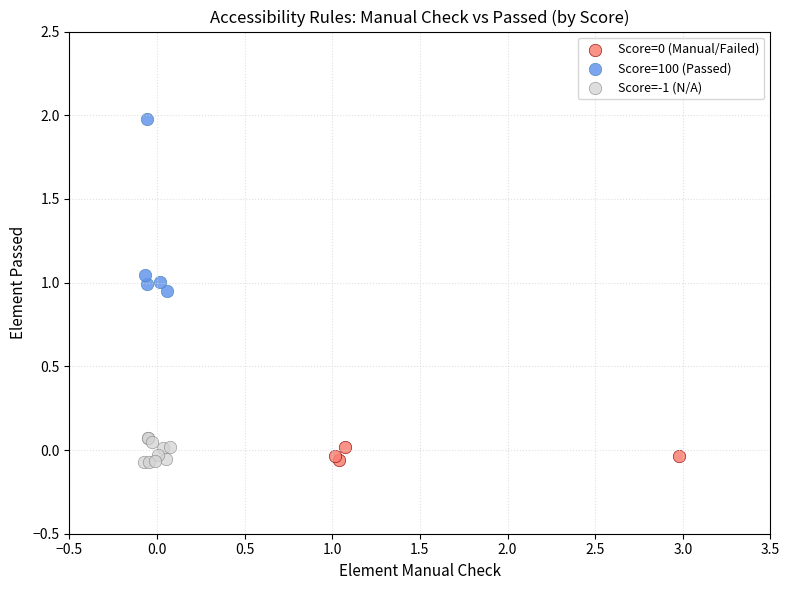

Which series has the widest spread of Y values?

Score=100 (Passed)